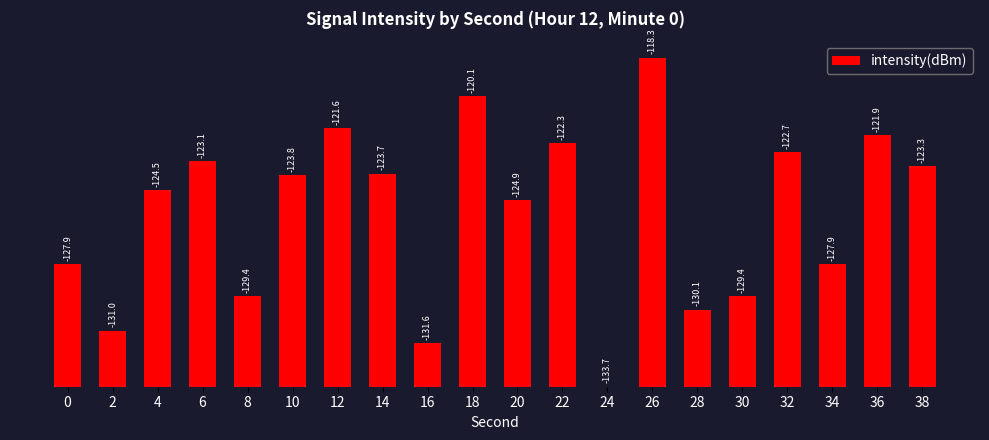

Does the chart contain stacked bars?

No